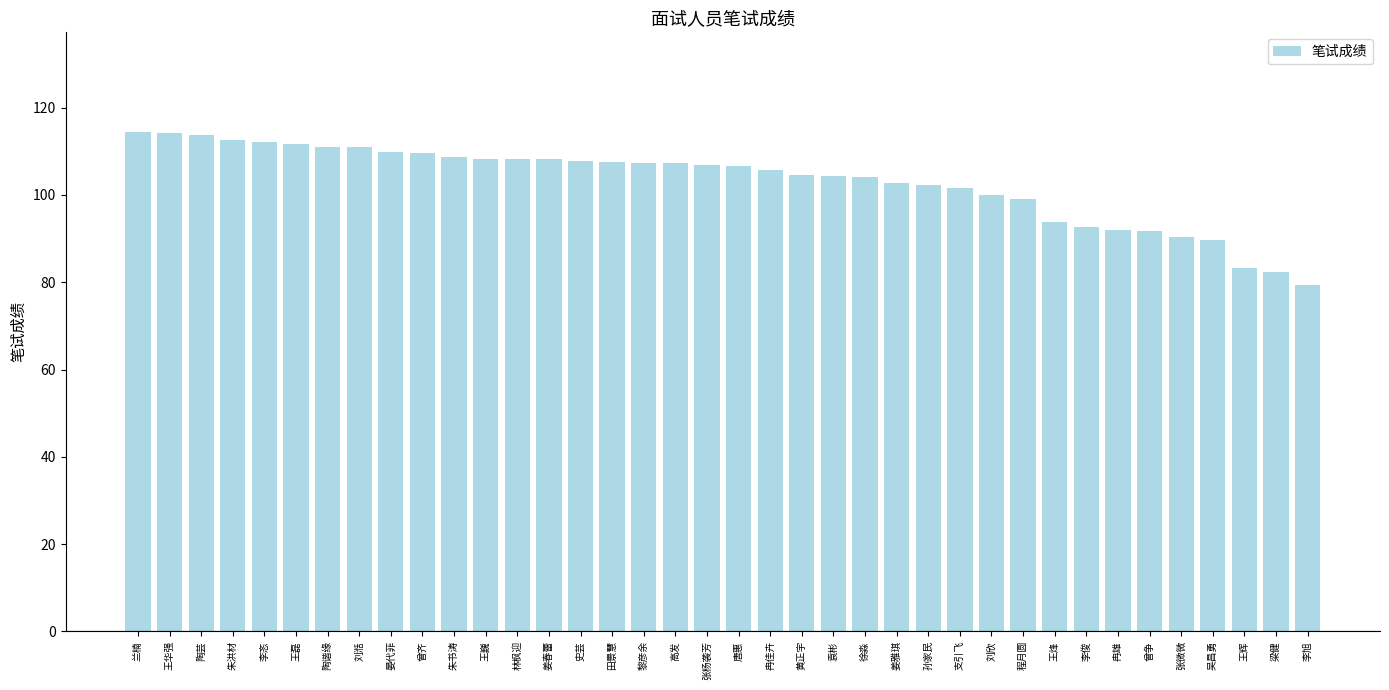

The chart shows a value of 99.1 at 程月圆. True or false?

True